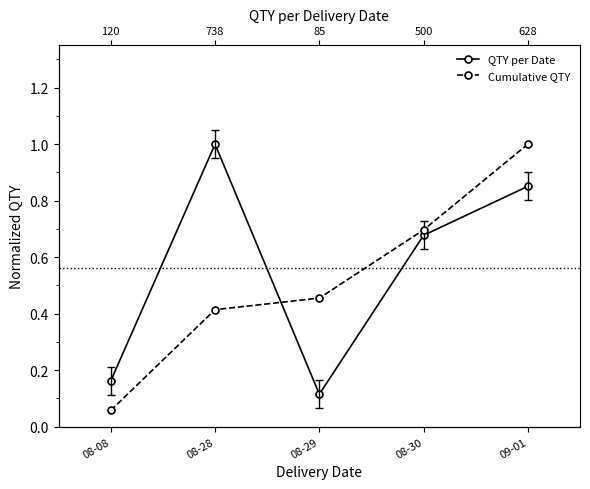

Which label corresponds to the smallest value in the chart?

08-08